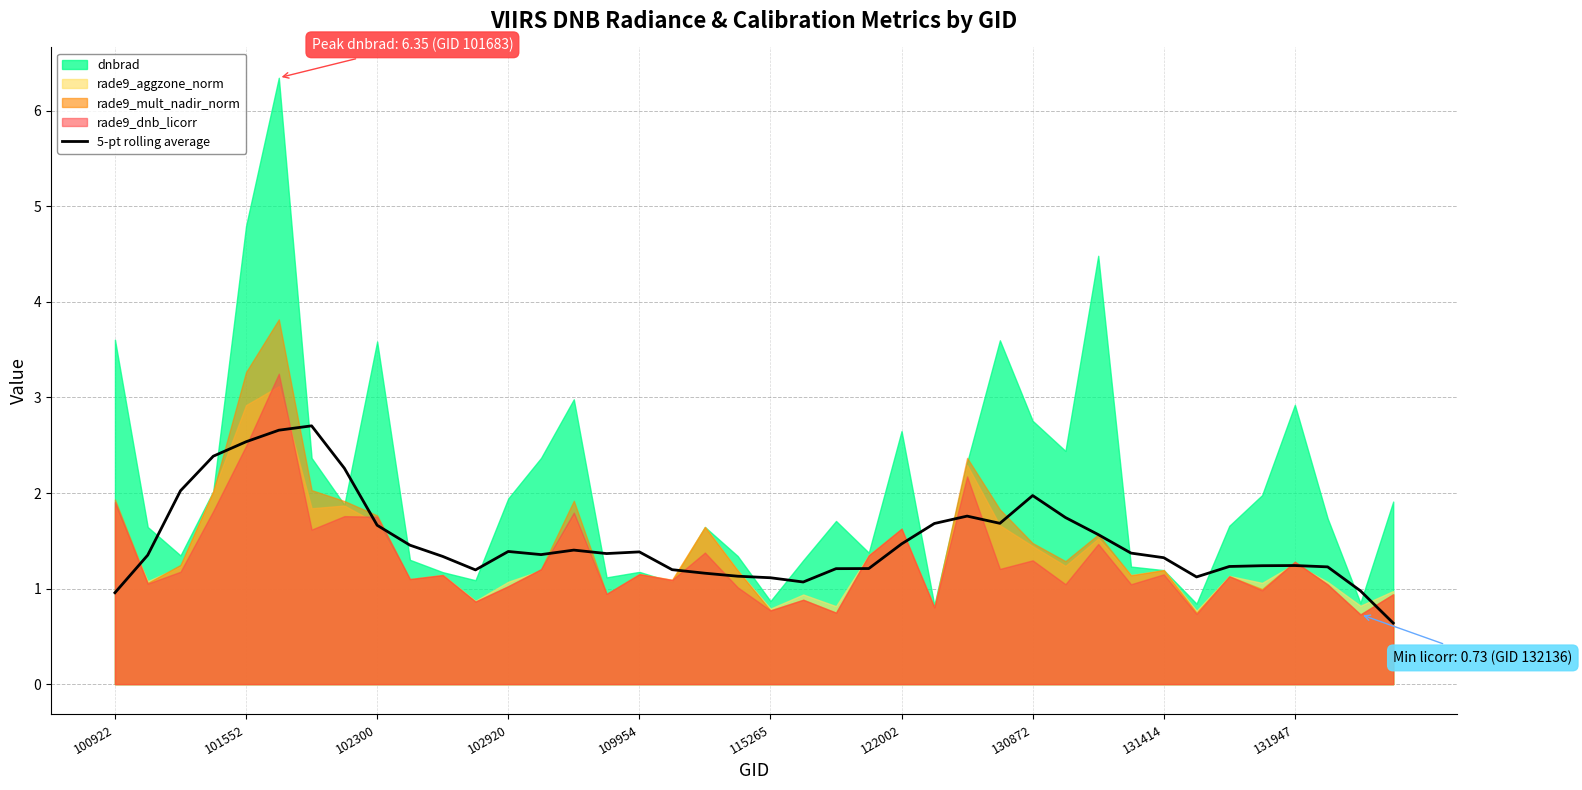

Does the chart display data point markers on the line(s)?

No